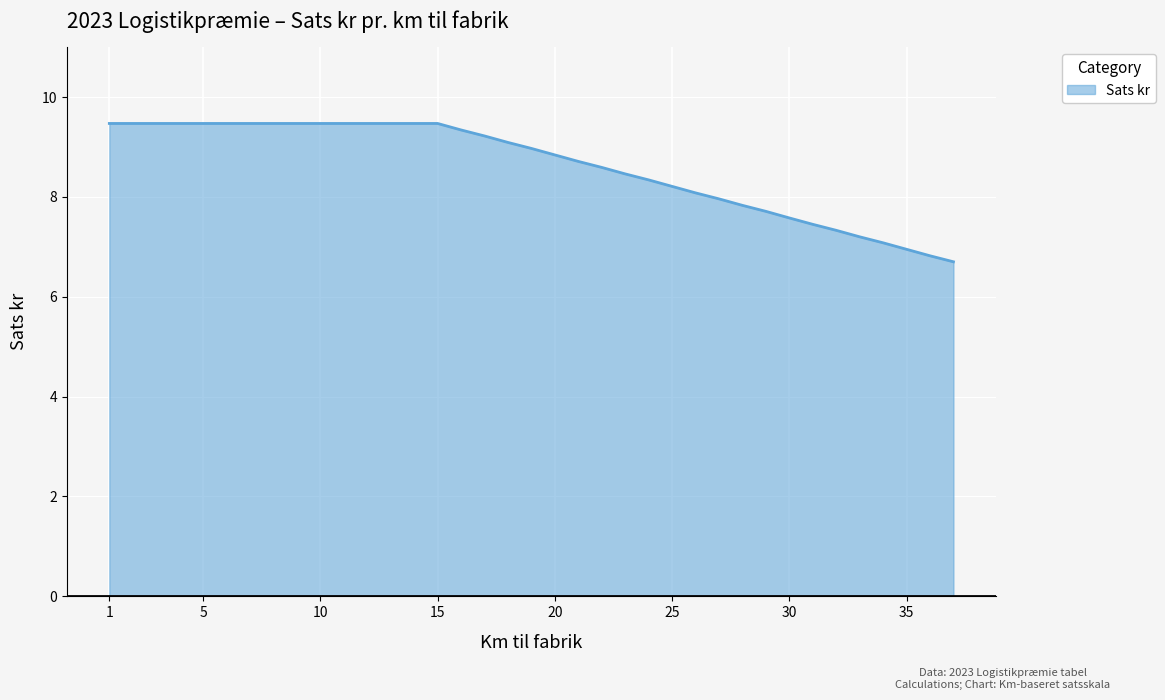

Reading left to right, what are all the values shown in this chart?

9.5	9.5	9.5	9.5	9.5	9.5	9.5	9.5	9.5	9.5	9.5	9.5	9.5	9.5	9.5	9.3	9.2	9.1	9.0	8.8	8.7	8.6	8.5	8.3	8.2	8.1	8.0	7.8	7.7	7.6	7.5	7.3	7.2	7.1	7.0	6.8	6.7